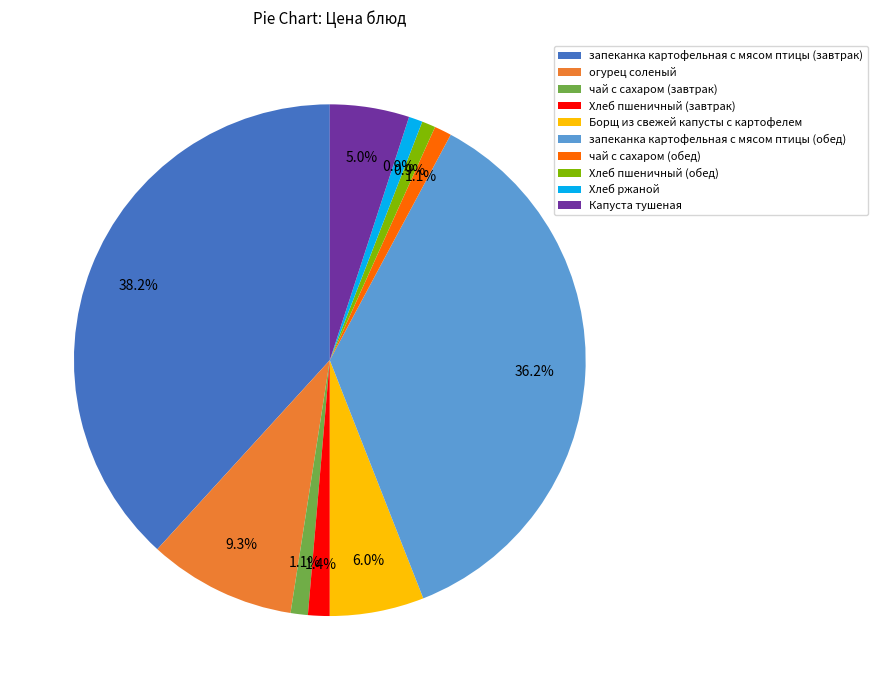

What is the largest slice in the pie chart?

запеканка картофельная с мясом птицы (завтрак)